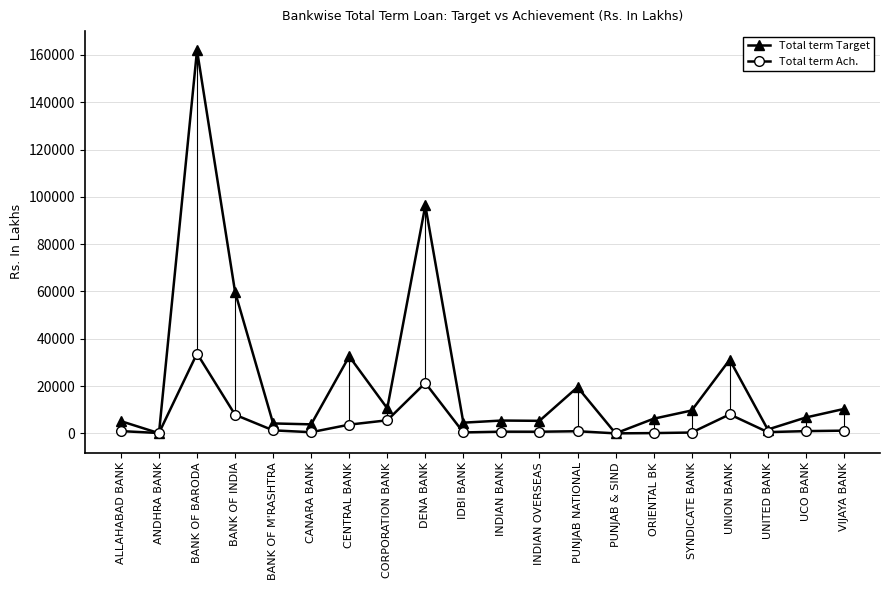

Rank the series by their average value, from lowest to highest.

Total term Ach., Total term Target